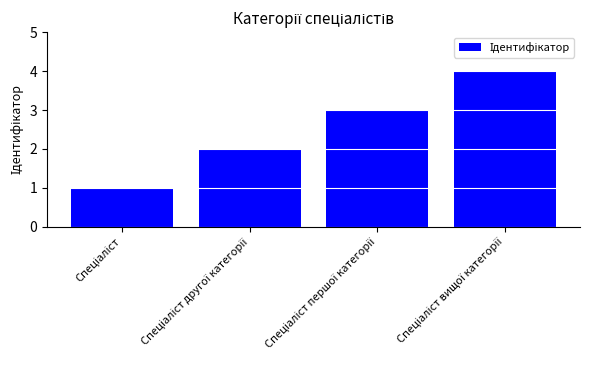

What is the smallest value displayed?

1